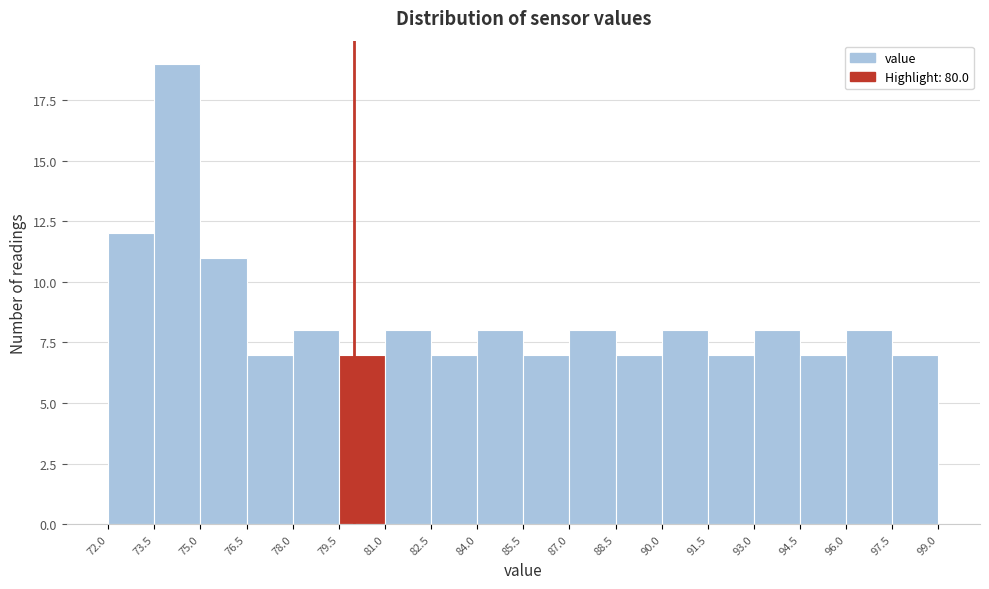

Which range on the x-axis has the tallest bar?

73.5 to 75.0